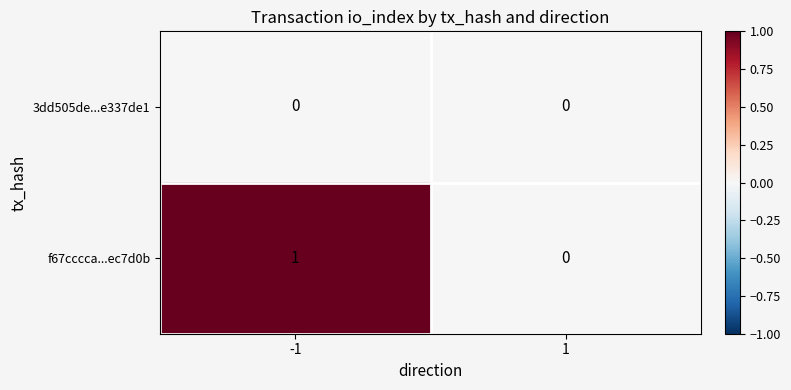

The value of f67cccca...ec7d0b at -1 is 1. True or false?

True